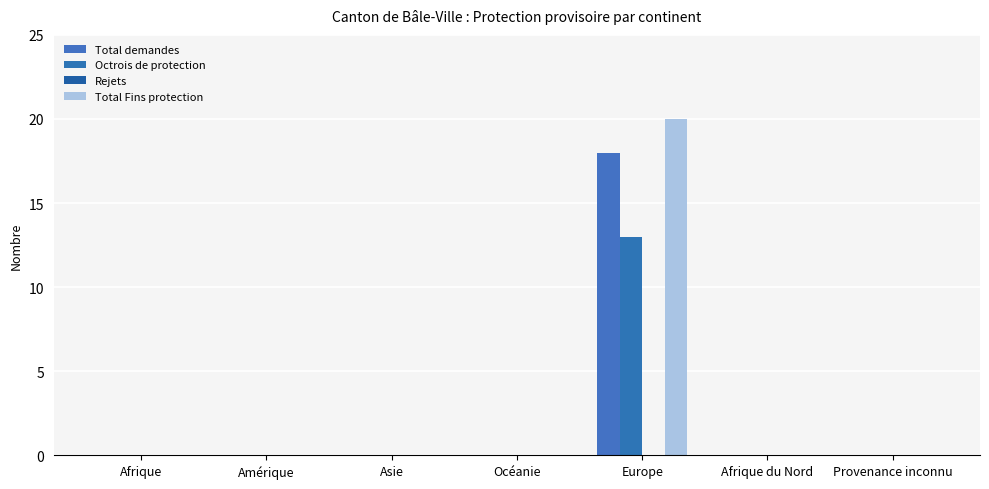

List the labels in order of Total demandes value, largest first.

Europe, Afrique, Amérique, Asie, Océanie, Afrique du Nord, Provenance inconnu